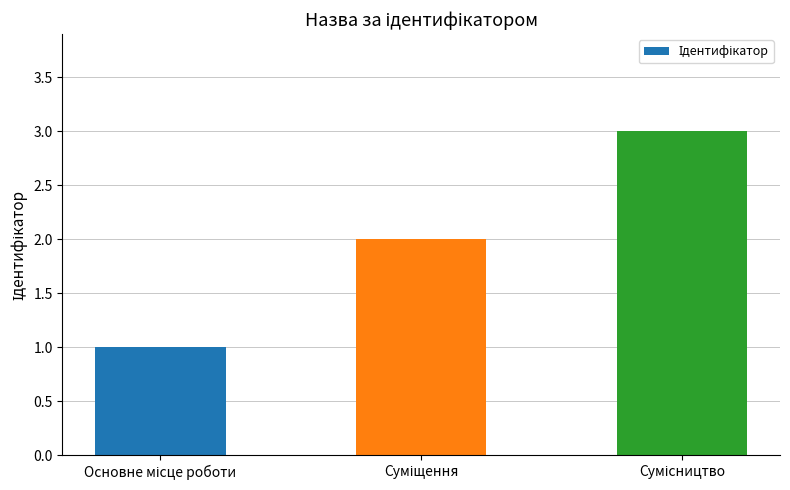

What is the maximum value shown in the chart?

3